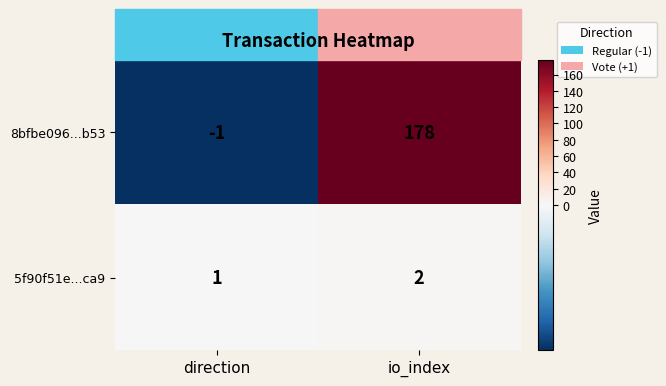

What is the total value across all series at io_index?

180